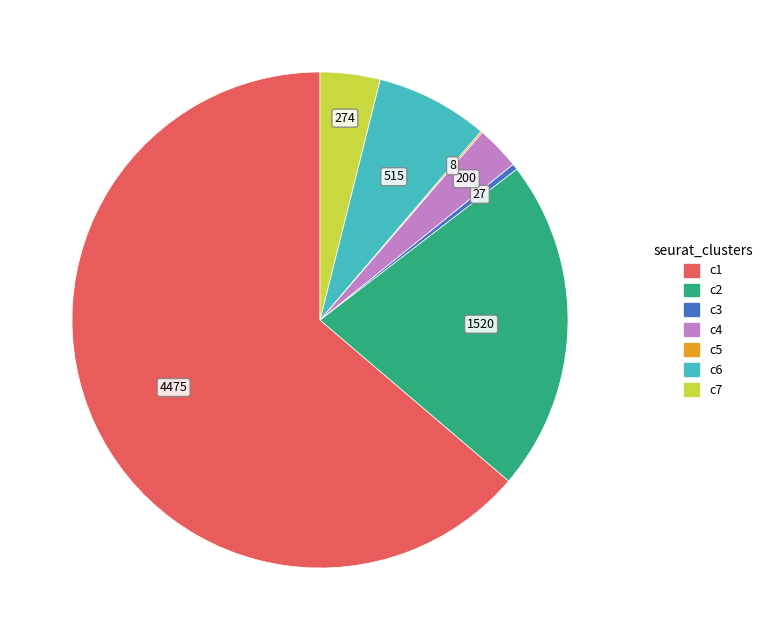

What is the largest slice in the pie chart?

c1